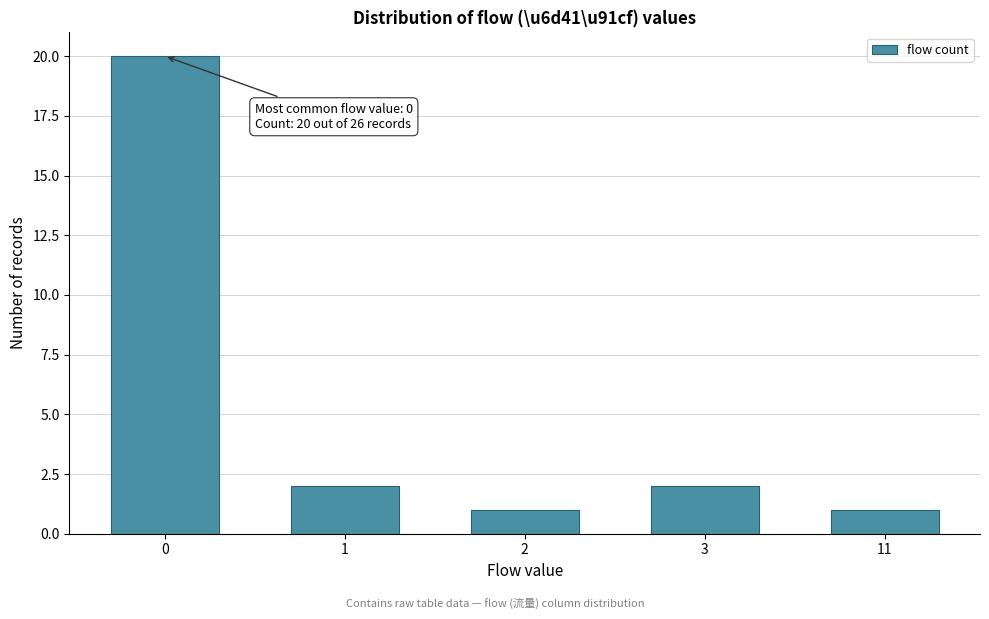

Reading left to right, transcribe all the data shown in this chart.

0=20	1=2	2=1	3=2	11=1